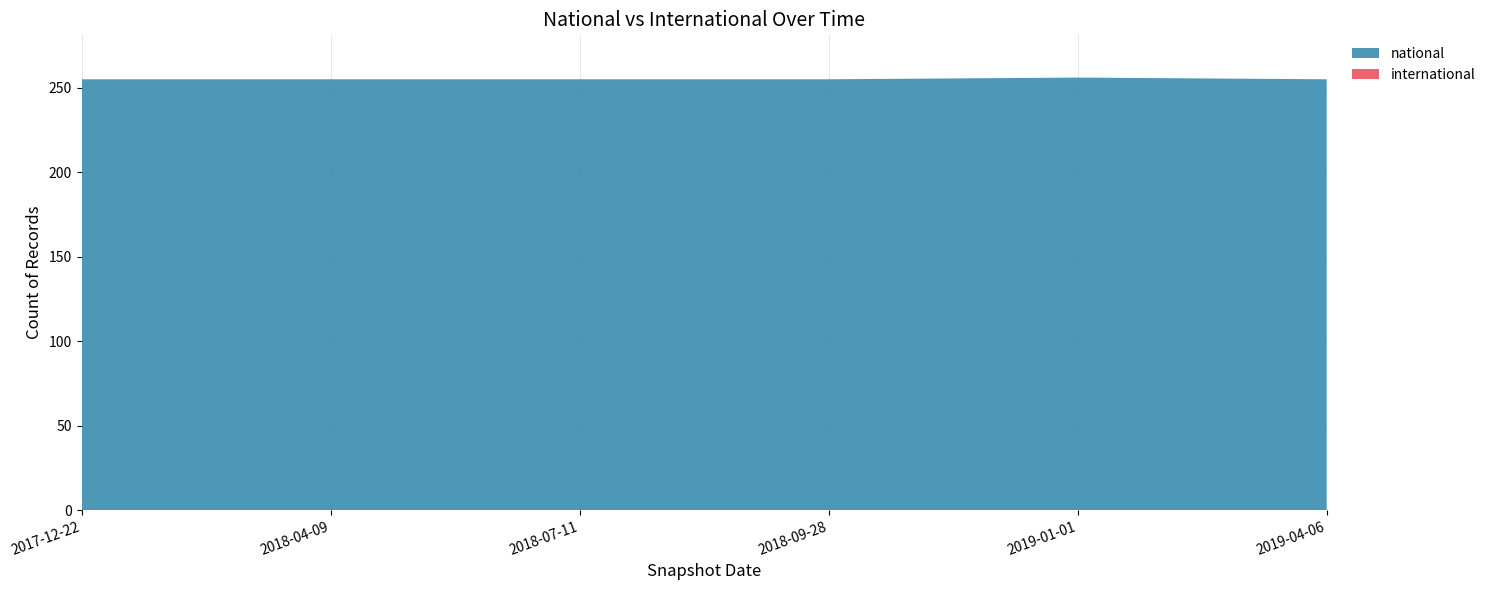

Reading left to right, extract all data points from this chart.

national: 2017-12-22=255	2018-04-09=255	2018-07-11=255	2018-09-28=255	2019-01-01=256	2019-04-06=255
international: 2017-12-22=0	2018-04-09=0	2018-07-11=0	2018-09-28=0	2019-01-01=0	2019-04-06=0